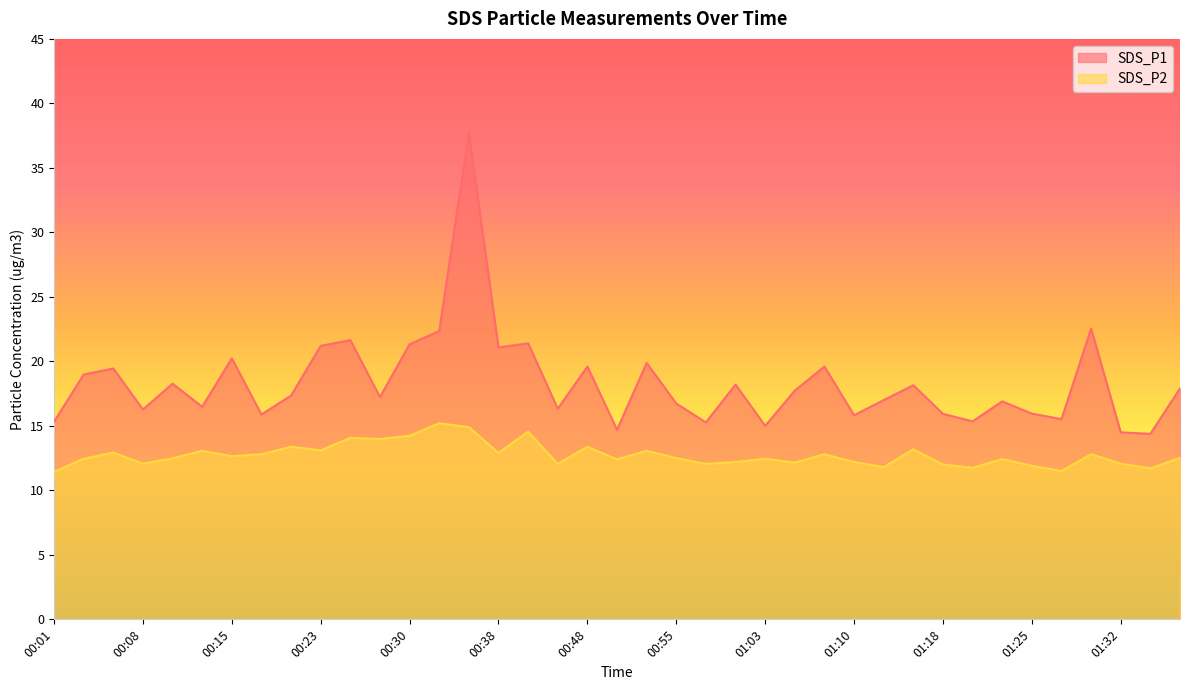

What is the difference between the second highest and minimum values in the SDS_P2 series?

3.5